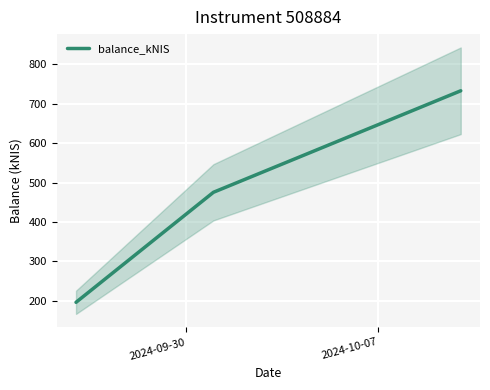

What is the average value?

468.3